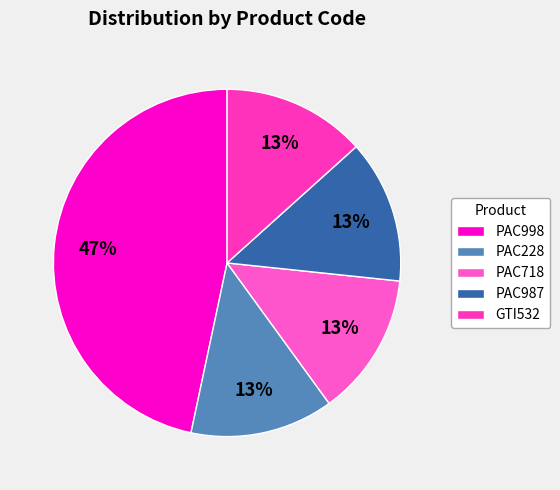

To the nearest percent, what is the difference between the largest and smallest slice percentages?

33%